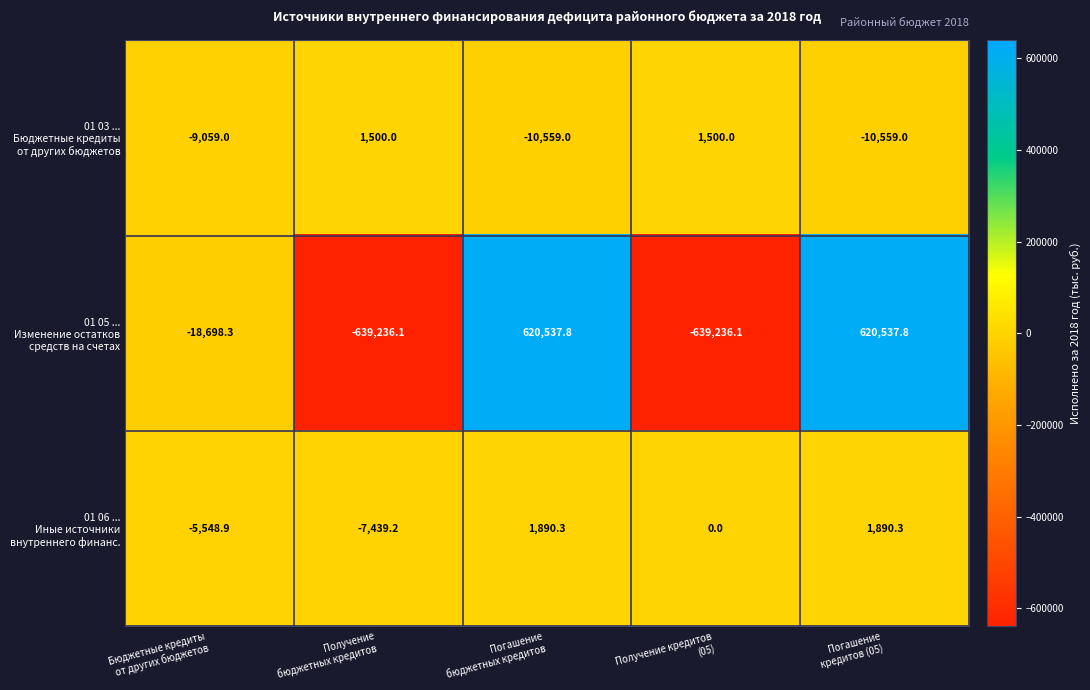

How many categories are shown in the chart?

5